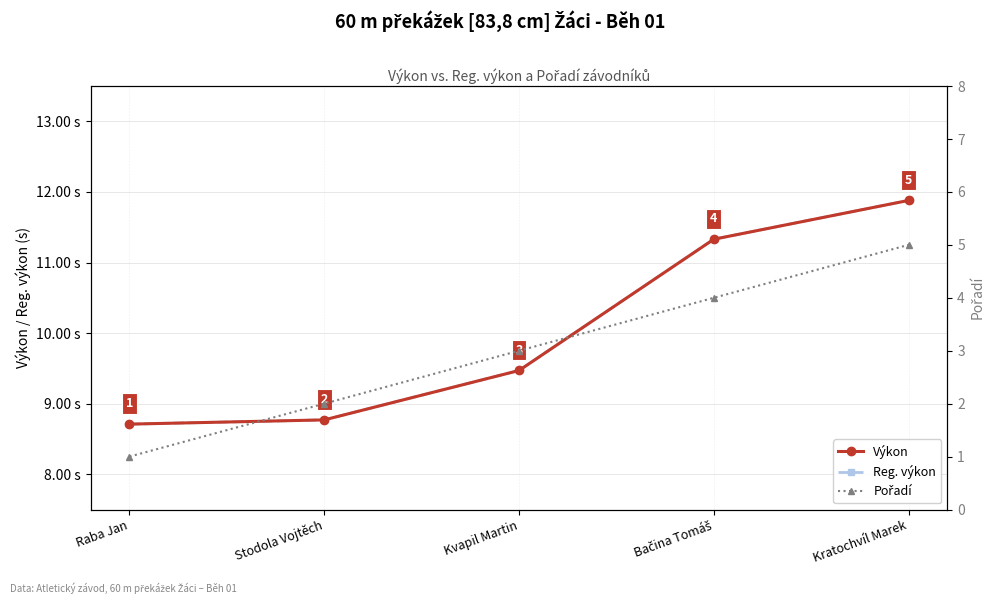

Is this an area chart (filled region under the line)?

No